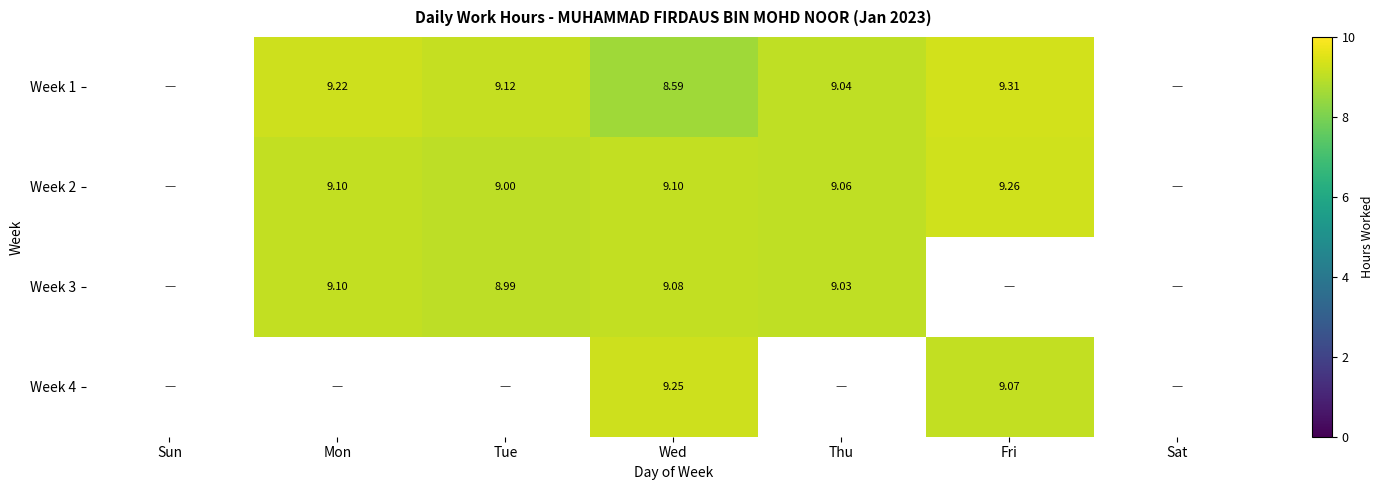

Where does the Week 1 series first go above 9?

Mon